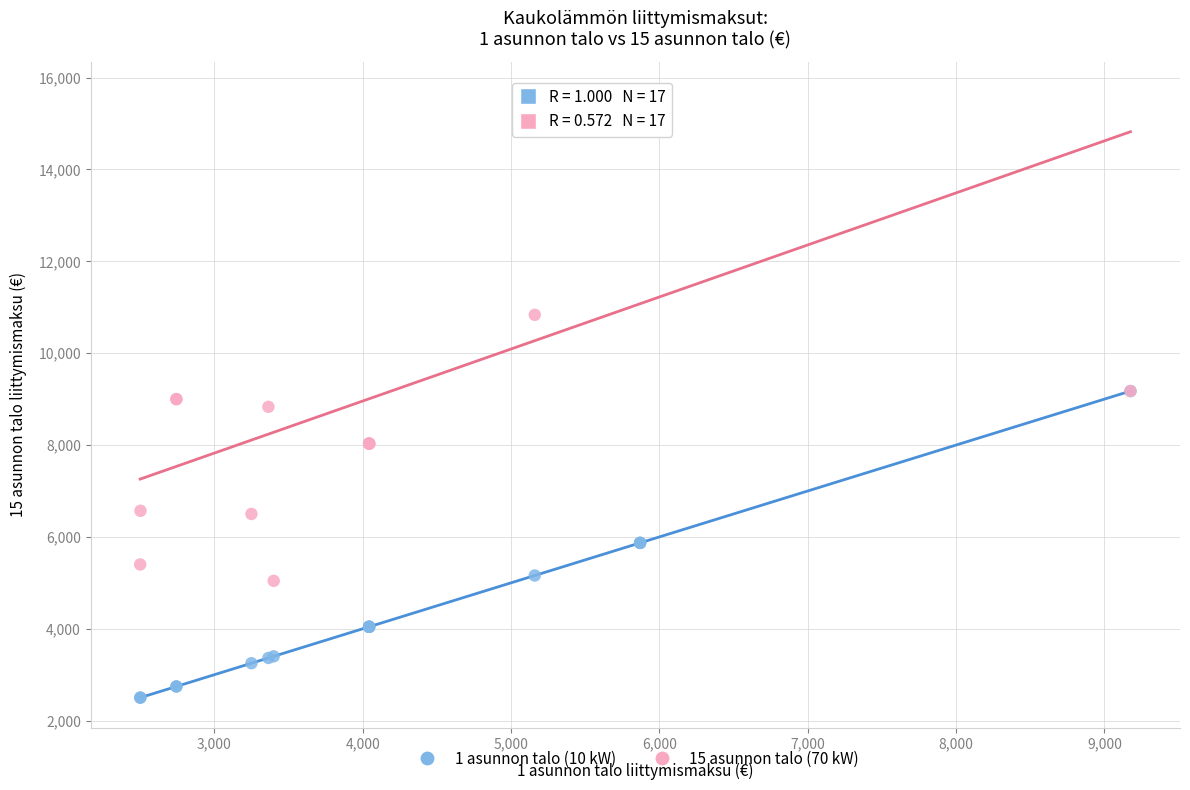

Which series has the largest Y range (max minus min)?

15 asunnon talo (70 kW)